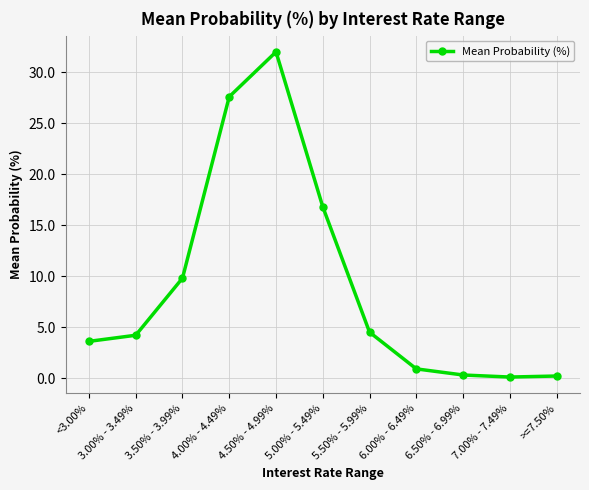

Where is the first local maximum?

4.50% - 4.99%